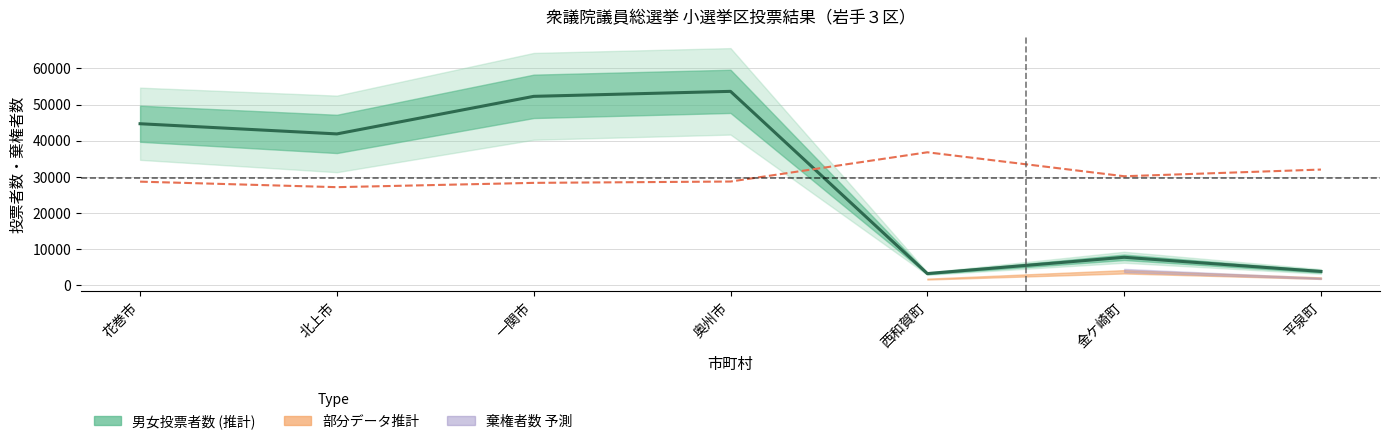

Reading left to right, transcribe all the data shown in this chart.

男_投票者数: 花巻市=21694.0	北上市=21035.0	一関市=26104.0	奥州市=26657.0	西和賀町=1522.0	金ケ崎町=4024.0	平泉町=1857.0
女_投票者数: 花巻市=22984.0	北上市=20826.0	一関市=26162.0	奥州市=26992.0	西和賀町=1652.0	金ケ崎町=3667.0	平泉町=1913.0
男_棄権者数: 花巻市=15317.0	北上市=17598.0	一関市=18668.0	奥州市=18608.0	西和賀町=484.0	金ケ崎町=2506.0	平泉町=970.0
女_棄権者数: 花巻市=18007.0	北上市=17747.0	一関市=21403.0	奥州市=21303.0	西和賀町=658.0	金ケ崎町=2563.0	平泉町=1153.0
投票率_計: 花巻市=57.3	北上市=54.2	一関市=56.6	奥州市=57.3	西和賀町=73.5	金ケ崎町=60.3	平泉町=64.0